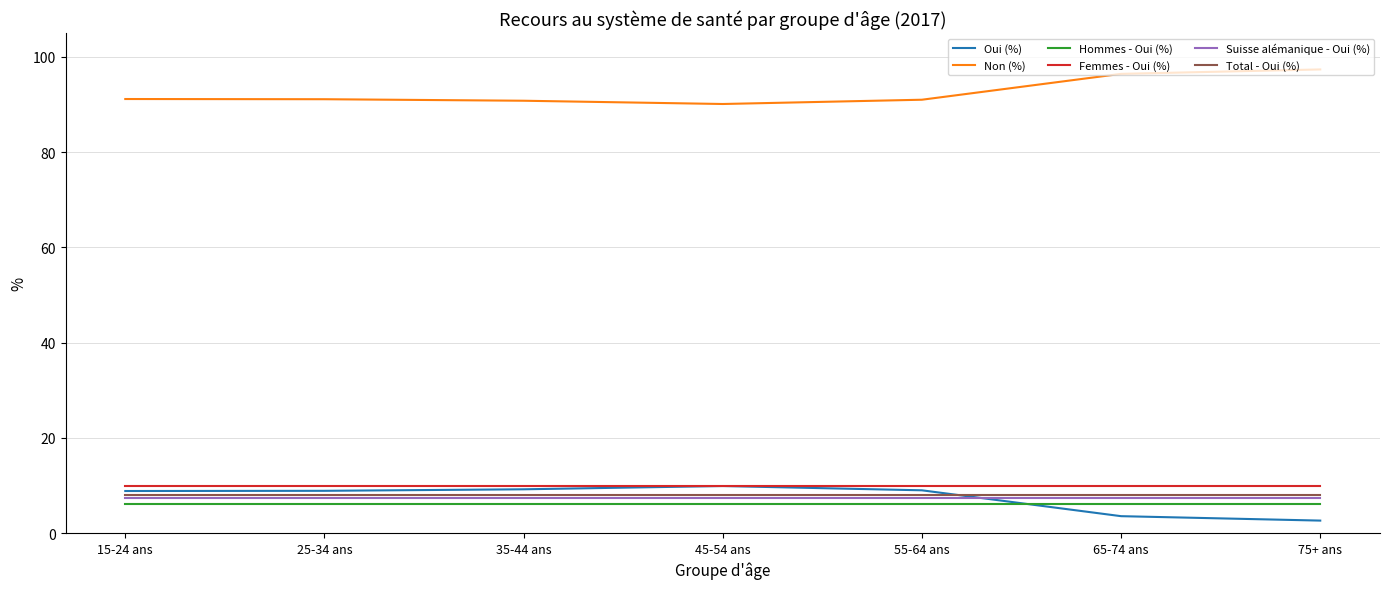

True or false: Total - Oui (%) and Non (%) cross at least once.

False